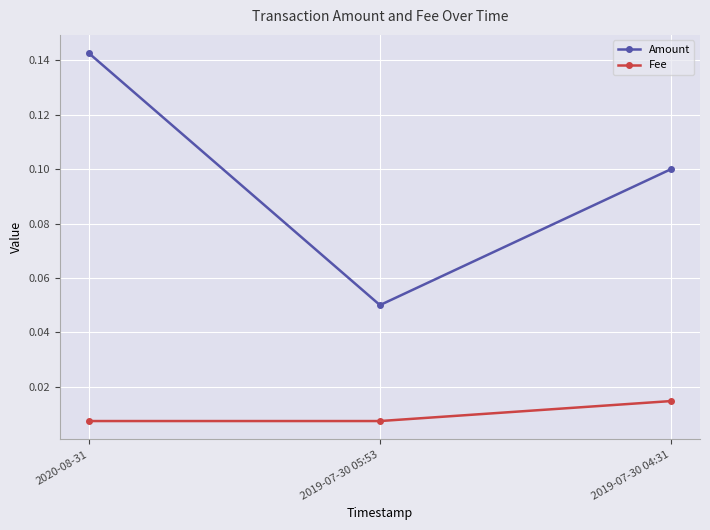

How many Amount values are between 0 and 1?

3